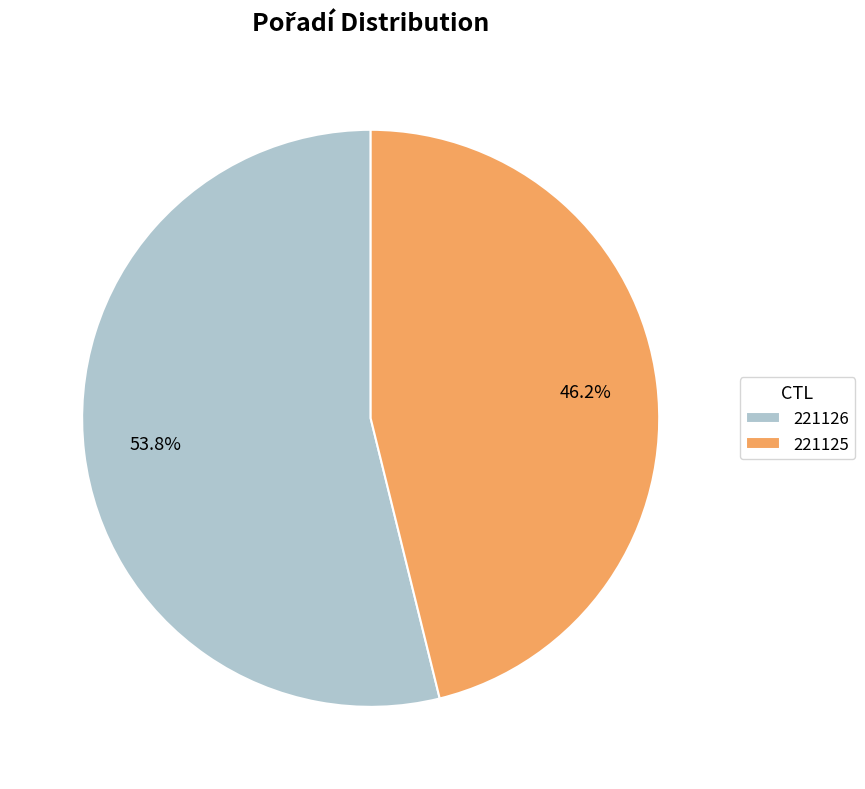

What is the largest slice in the pie chart?

221126